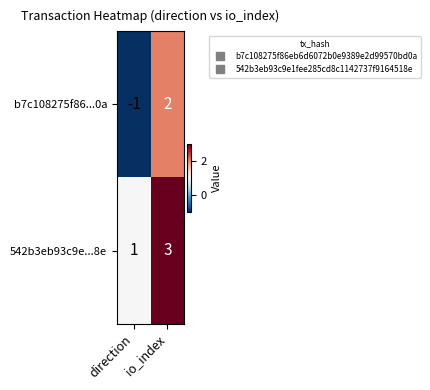

True or false: 542b3eb93c9e...8e has a value of 1 at direction.

True